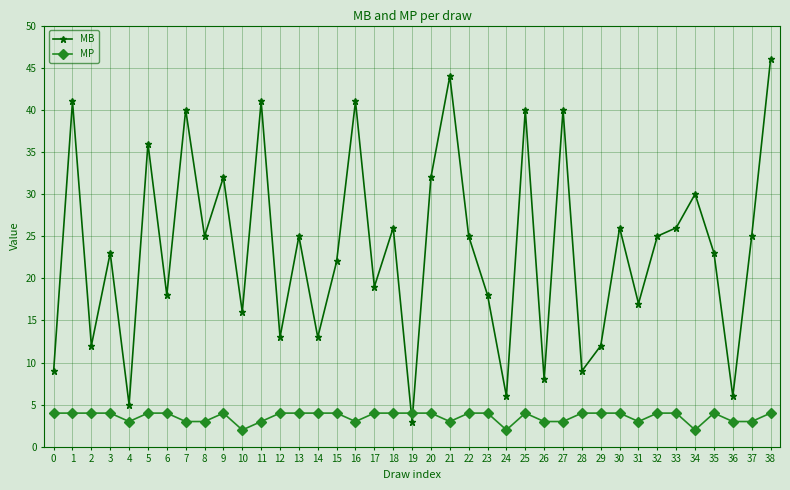

What is the sum of the MB values at 7 and 34?

70